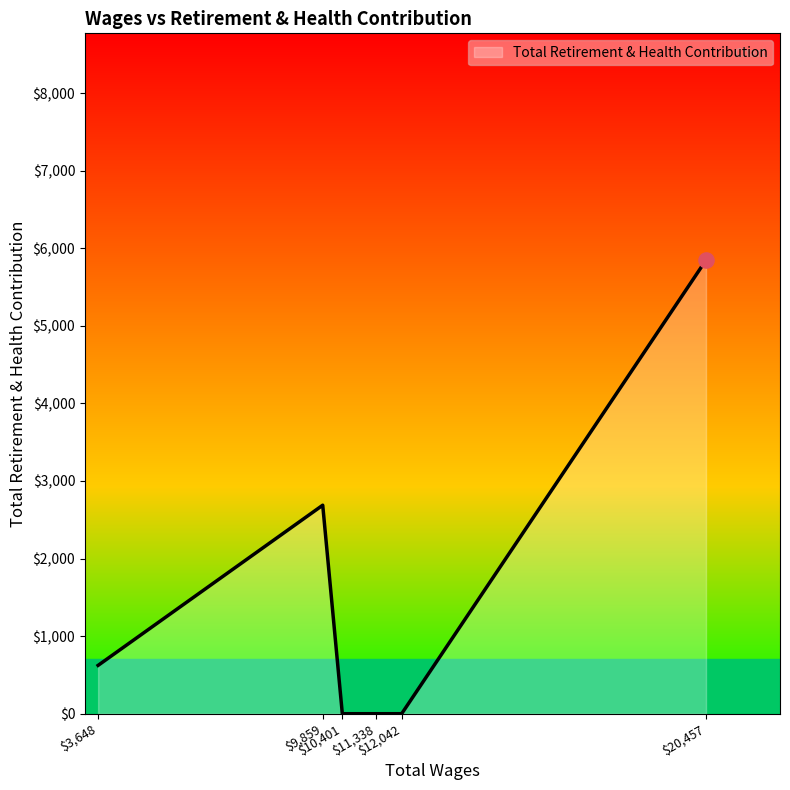

What is the maximum value shown in the chart?

5847